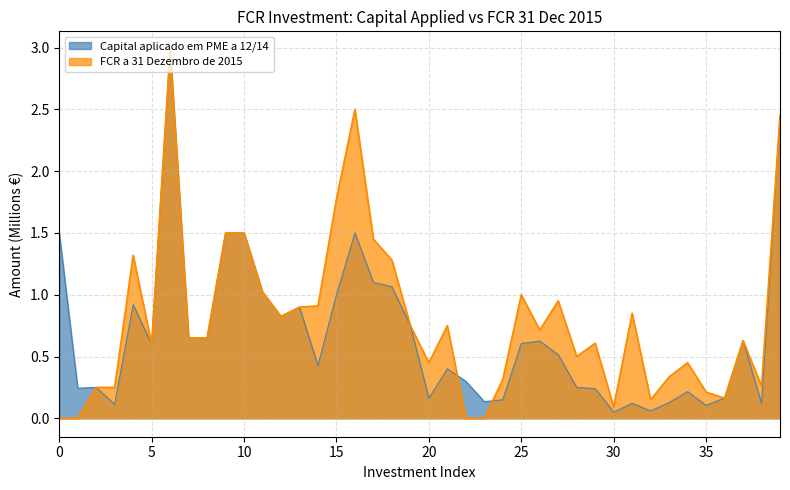

What is the maximum value for Capital aplicado em PME a 12/14?

3.0